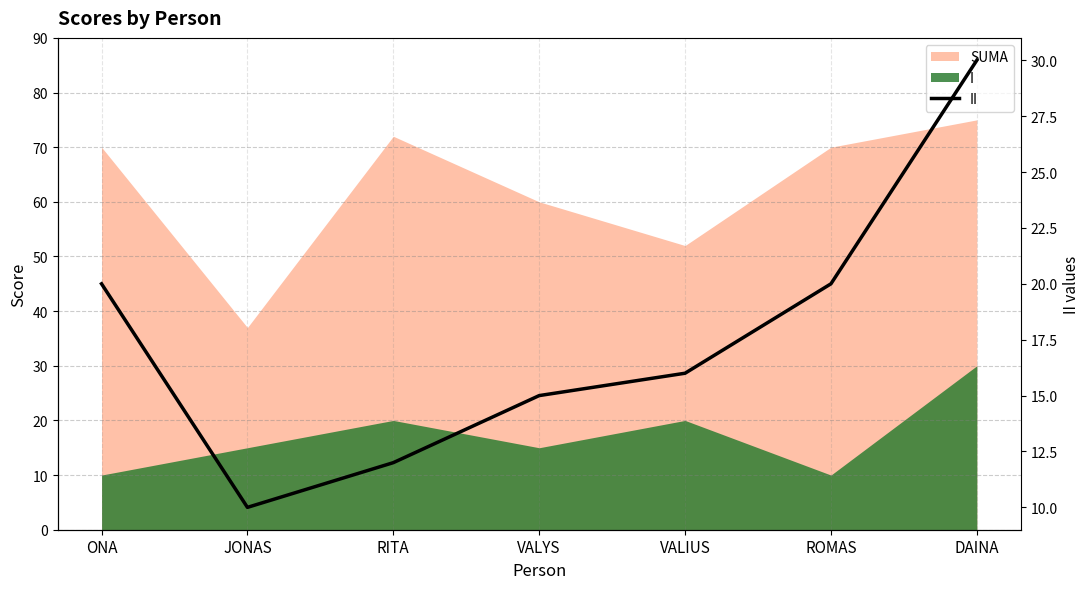

True or false: there are more than 1 points higher than both neighbors.

False